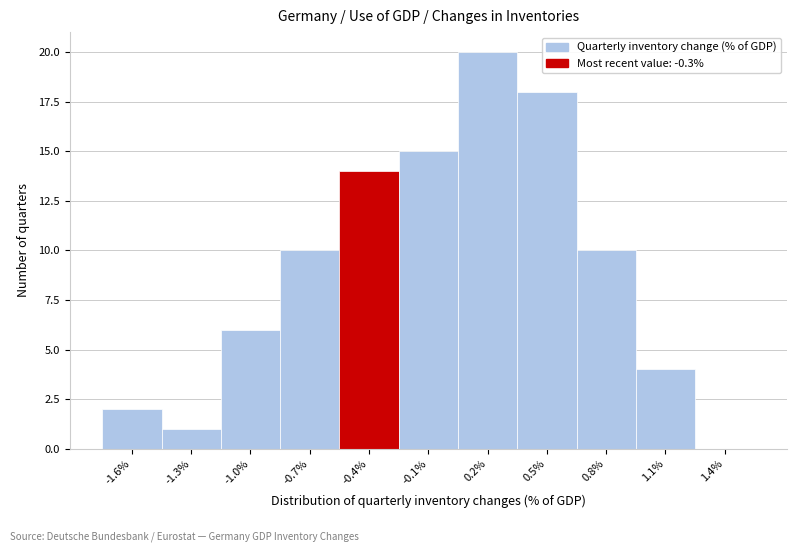

Reading right to left, list all the values displayed in this chart.

1.4%=0	1.1%=4	0.8%=10	0.5%=18	0.2%=20	-0.1%=15	-0.4%=14	-0.7%=10	-1.0%=6	-1.3%=1	-1.6%=2